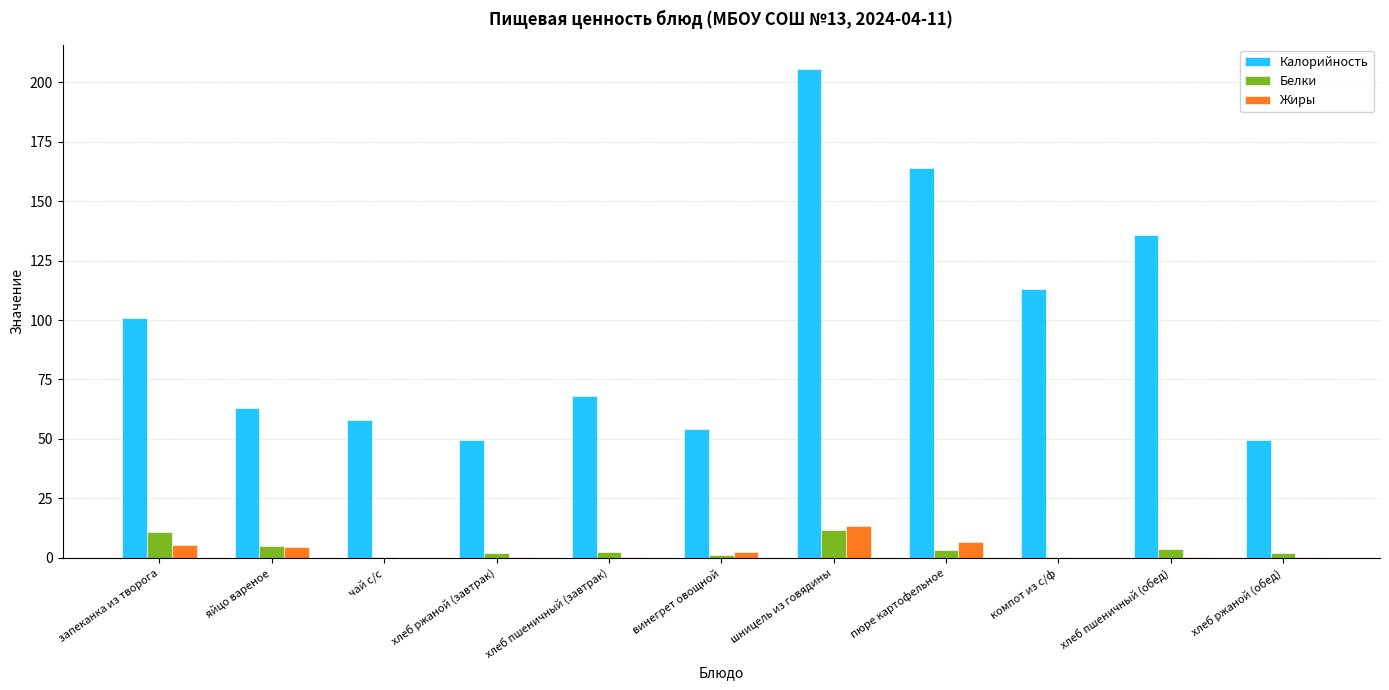

Which series has the largest total across all categories?

Калорийность